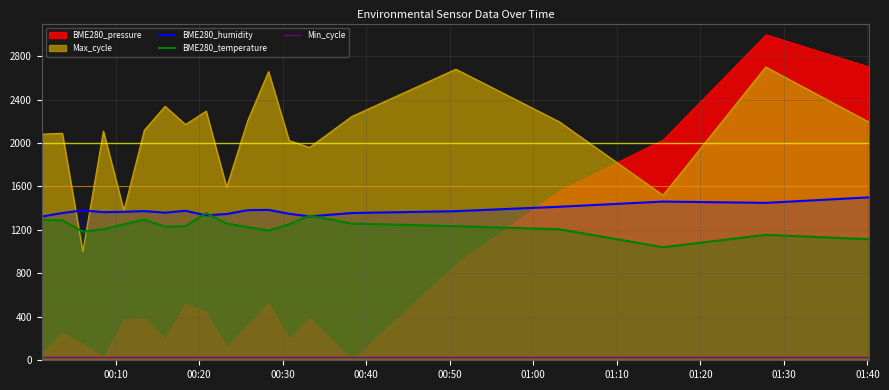

What is the highest value of the Max_cycle series?

2700.0